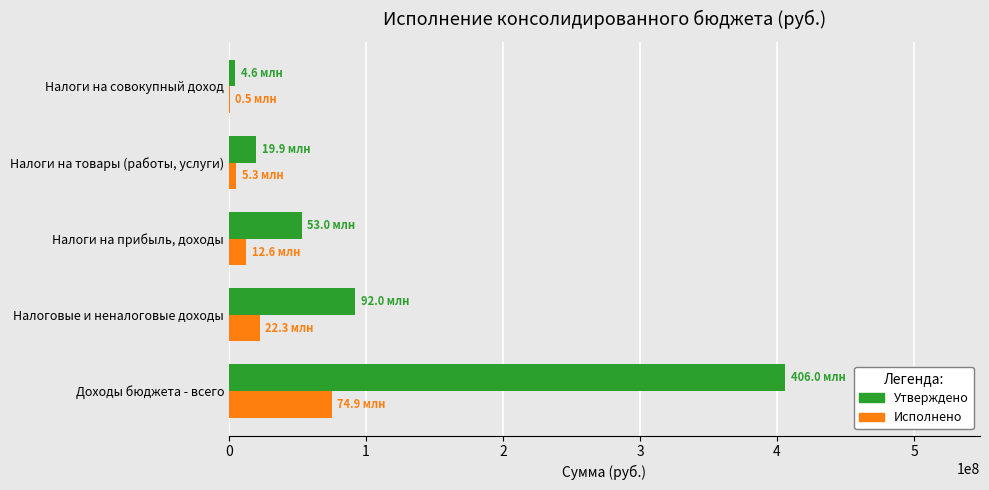

Count the number of data series in this chart.

2